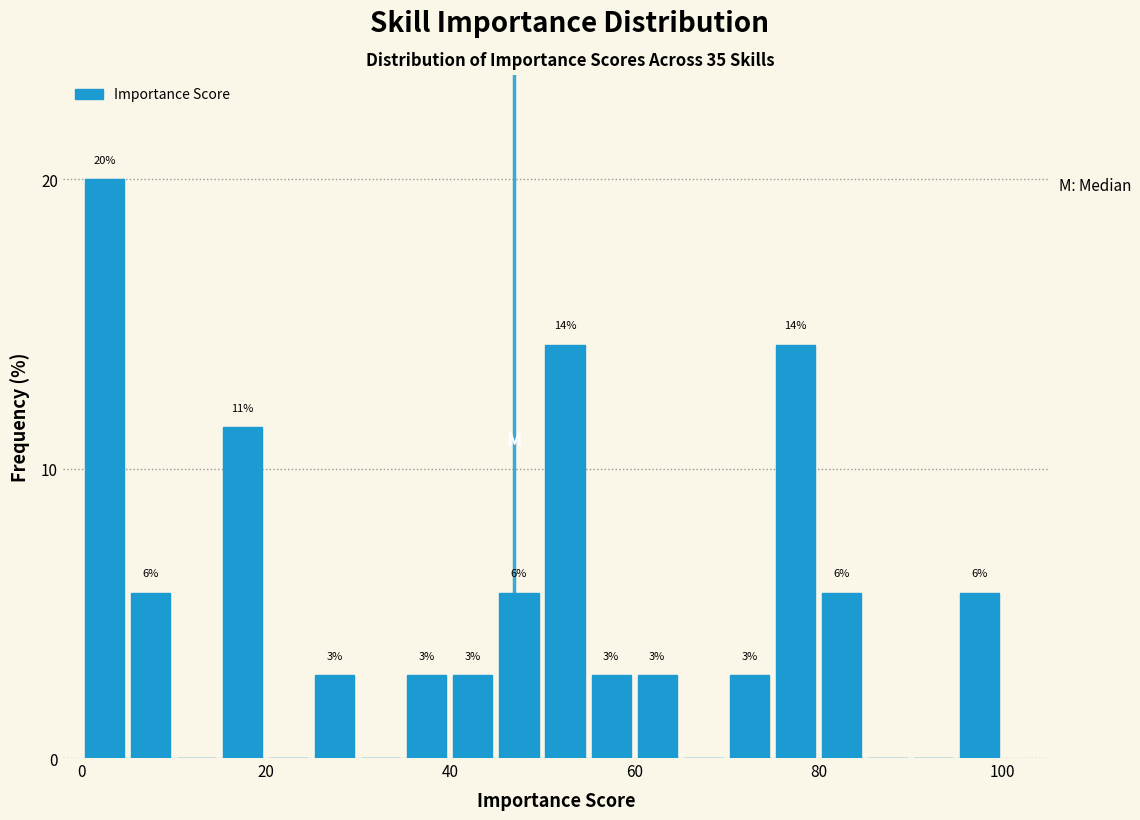

Around what value on the x-axis is the tallest bar? Give the approximate position of its centre, as read against the axis.

2